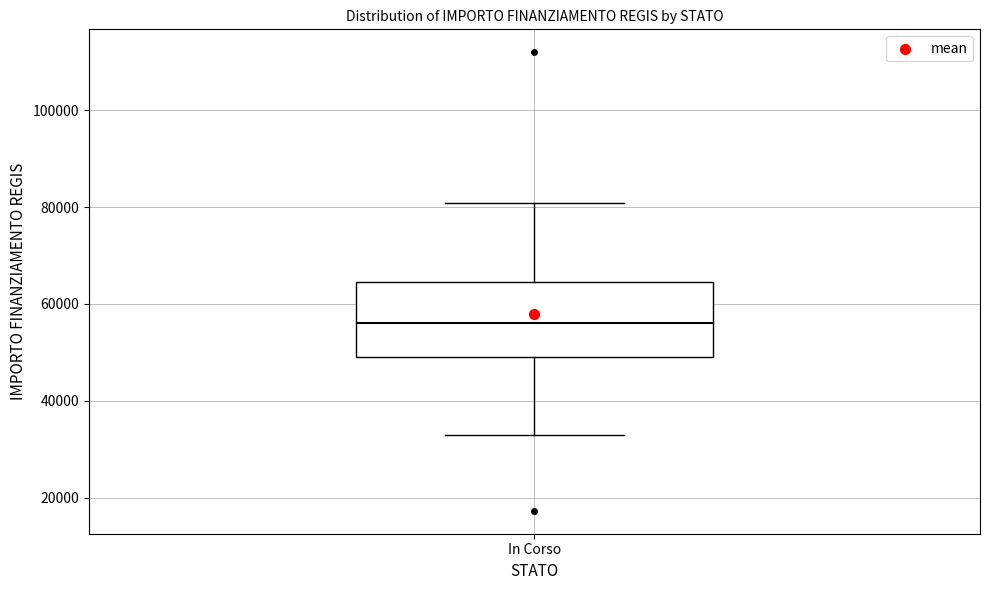

Read this box plot against the y-axis: the position of the median line, the range covered by the box, and the ends of both whiskers. The values are not printed on the chart, so give them approximately, as read against the axis.

median 56000, box 50000 to 64000, whiskers 32000 to 80000